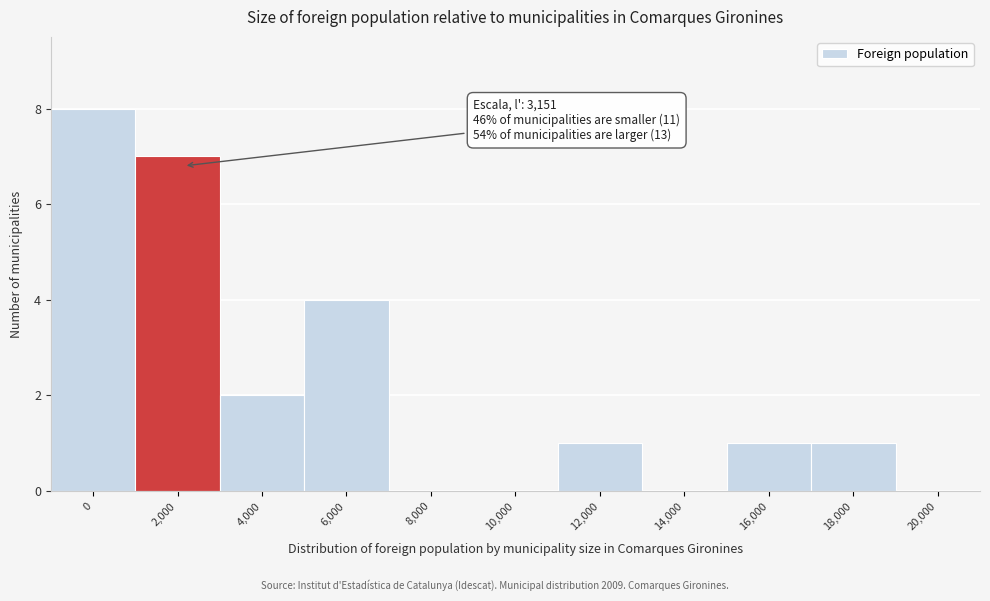

Reading right to left, list all the values displayed in this chart.

20,000=0	18,000=1	16,000=1	14,000=0	12,000=1	10,000=0	8,000=0	6,000=4	4,000=2	2,000=7	0=8